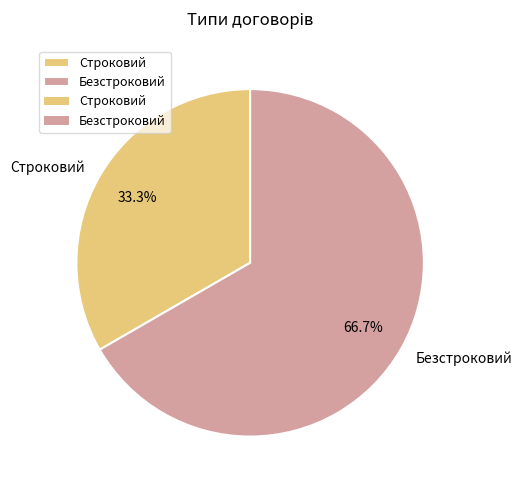

The Безстроковий slice represents 72% of the pie. True or false?

False